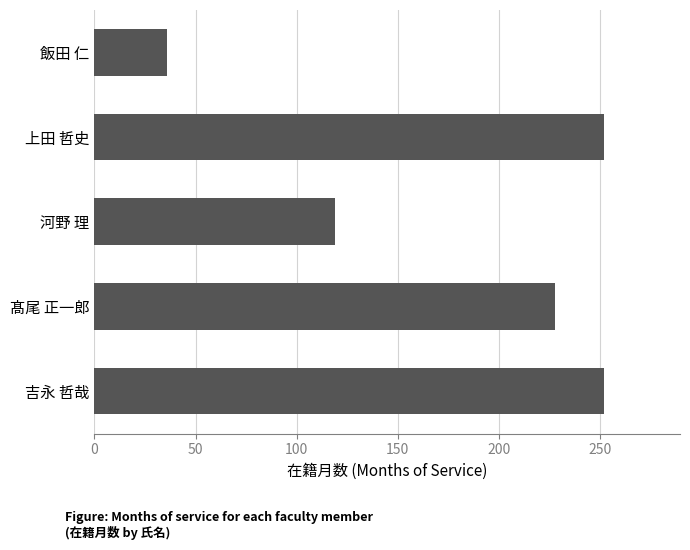

Where is the data nearest to the value 144?

河野 理